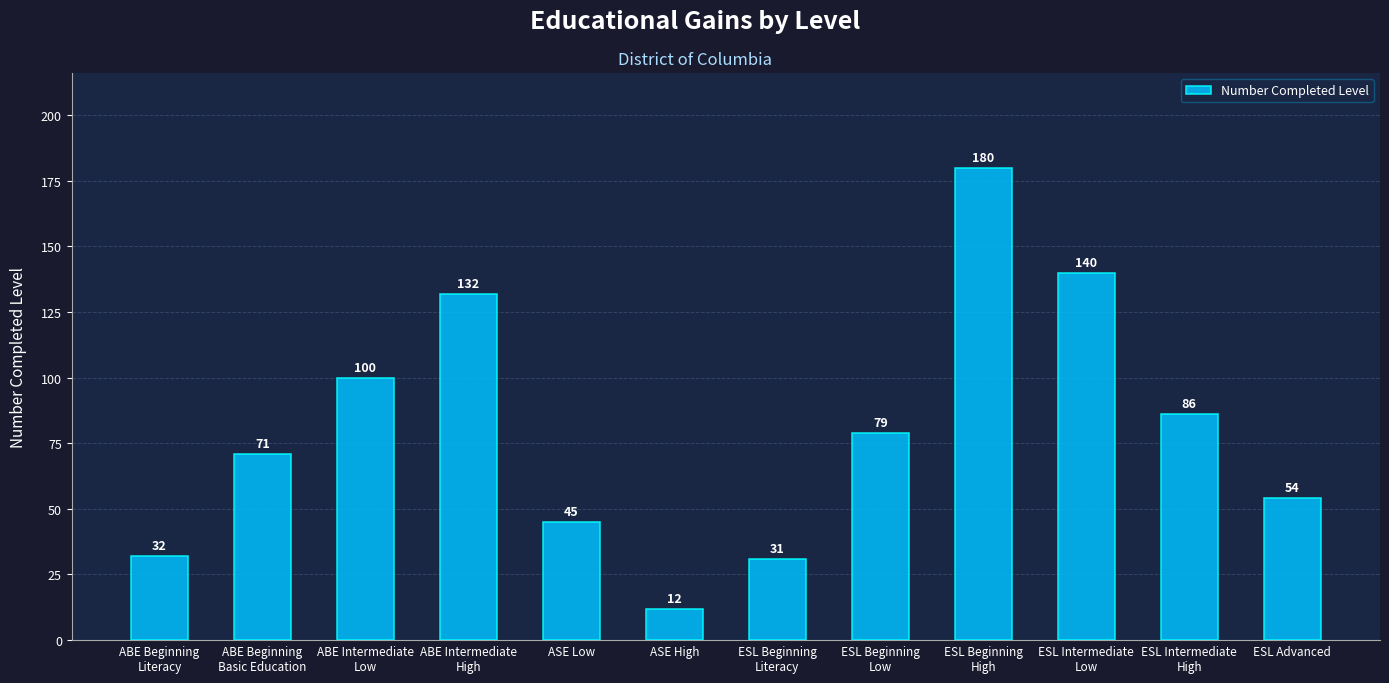

Reading left to right, list all the values displayed in this chart.

ABE Beginning
Literacy=32	ABE Beginning
Basic Education=71	ABE Intermediate
Low=100	ABE Intermediate
High=132	ASE Low=45	ASE High=12	ESL Beginning
Literacy=31	ESL Beginning
Low=79	ESL Beginning
High=180	ESL Intermediate
Low=140	ESL Intermediate
High=86	ESL Advanced=54